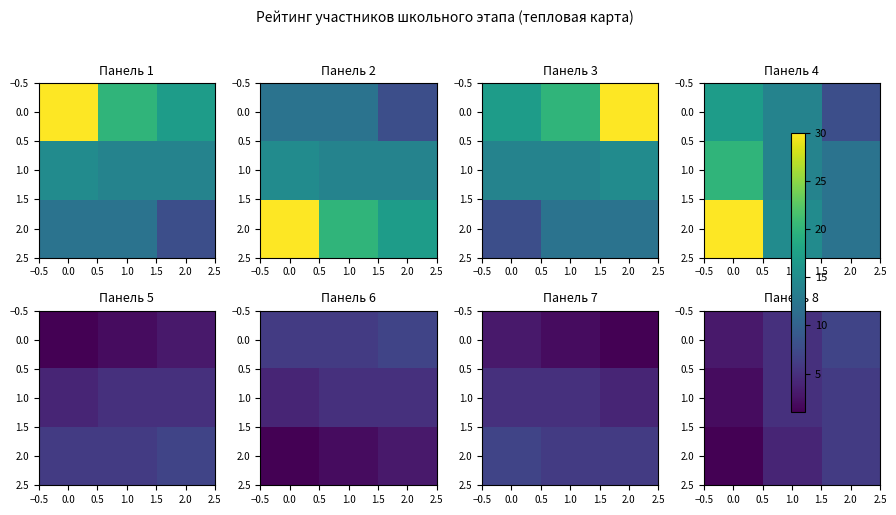

How many values in the 2.0 series are below 4?

1